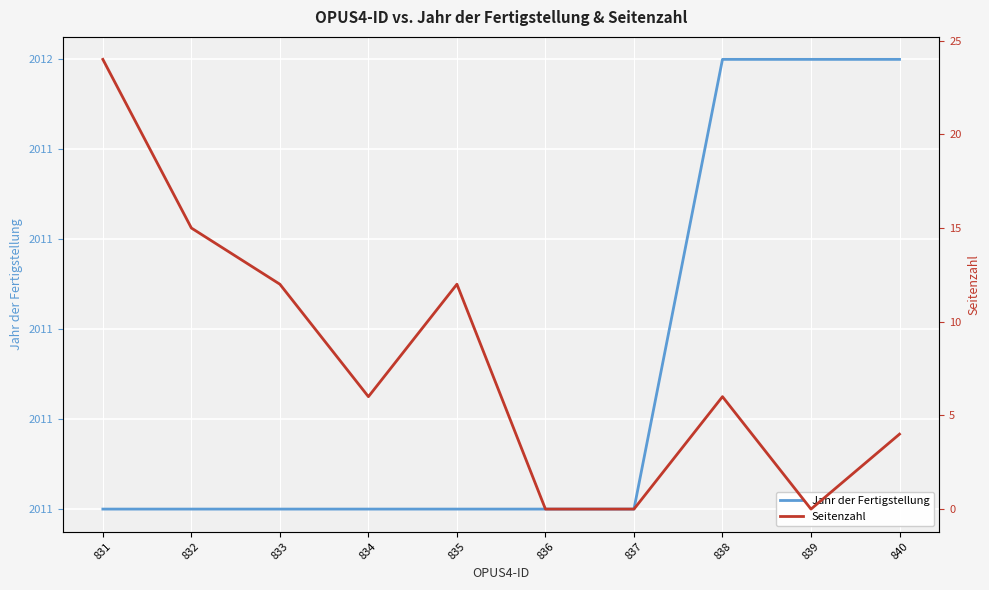

What is the approximate value of Seitenzahl at 840?

4